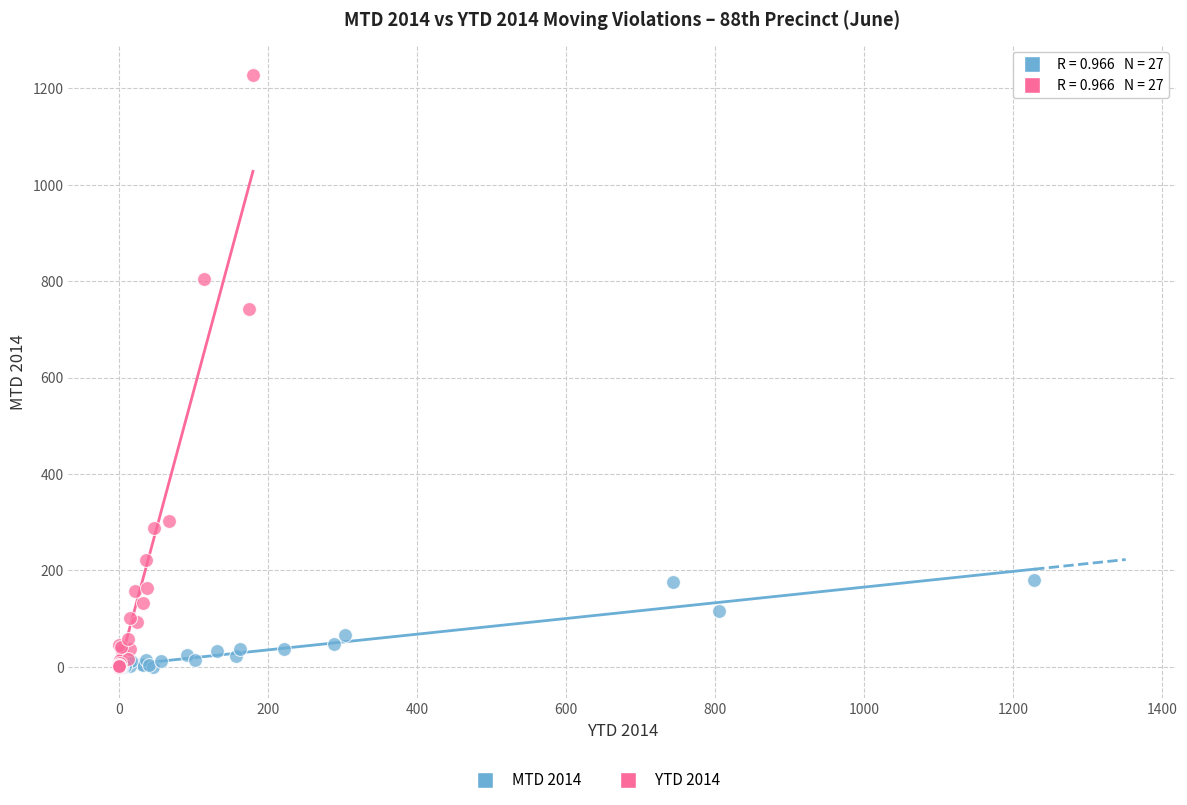

Which series reaches the maximum Y coordinate?

YTD 2014